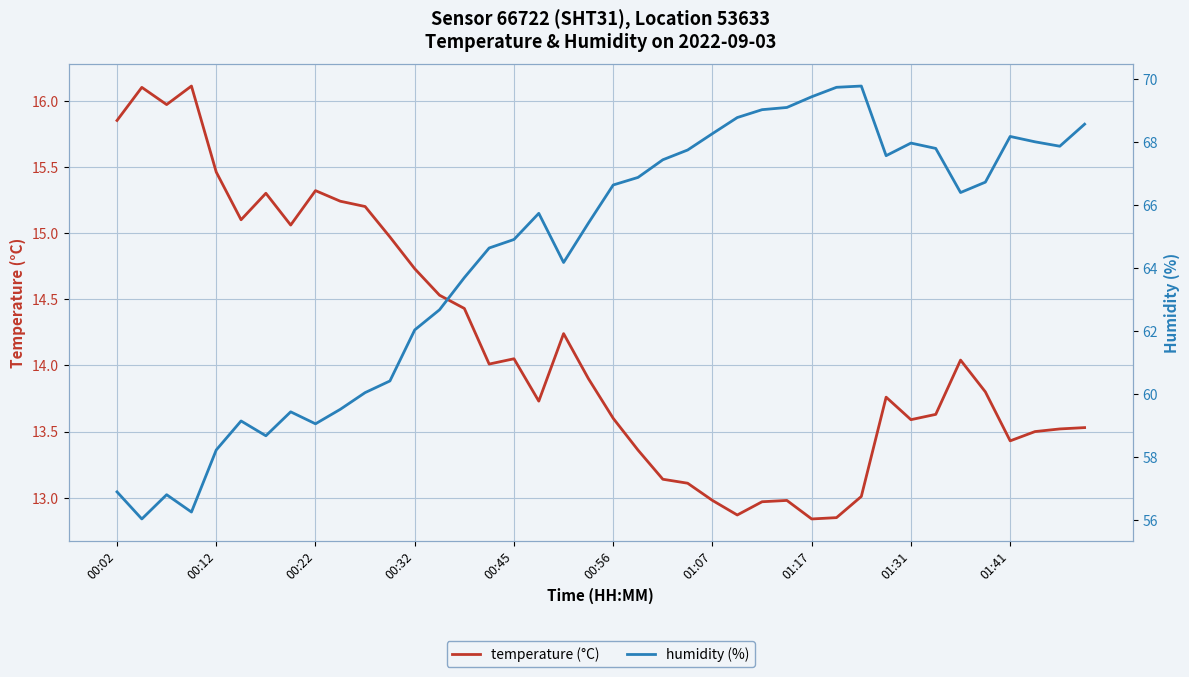

In humidity (%), how many points are higher than both neighbors (excluding endpoints)?

7